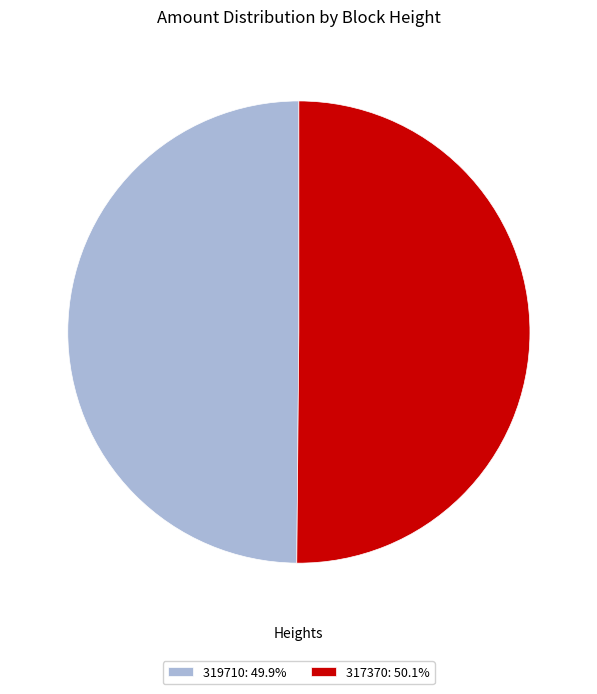

Approximately how many times larger is the value at 319710: 49.9% compared to 317370: 50.1%?

1.0